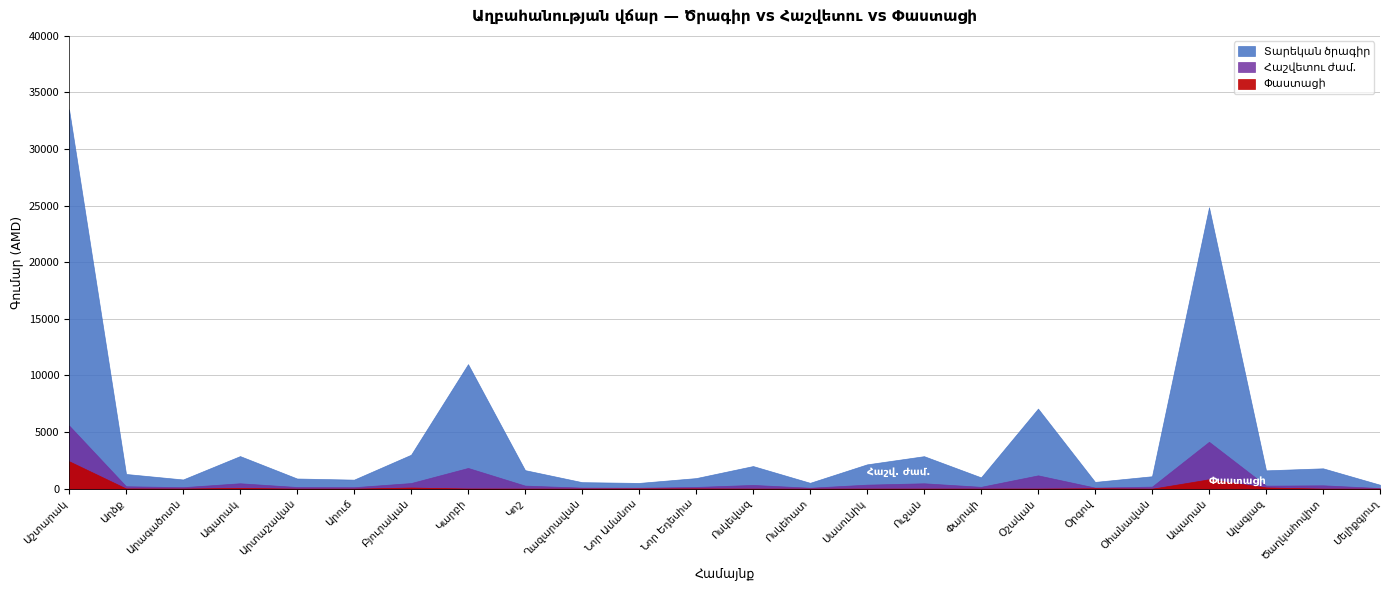

True or false: Փաստացի and Տարեկան ծրագիր cross at least once.

False